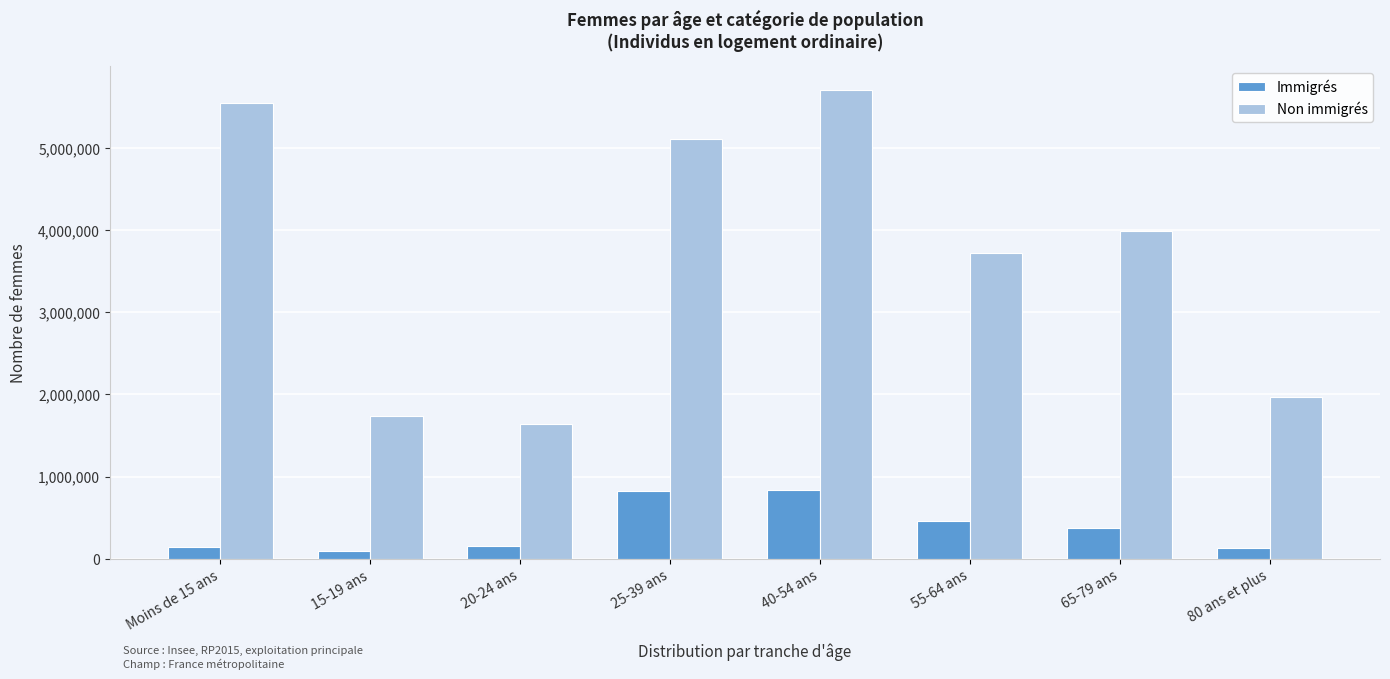

At which label does Non immigrés reach its peak?

40-54 ans